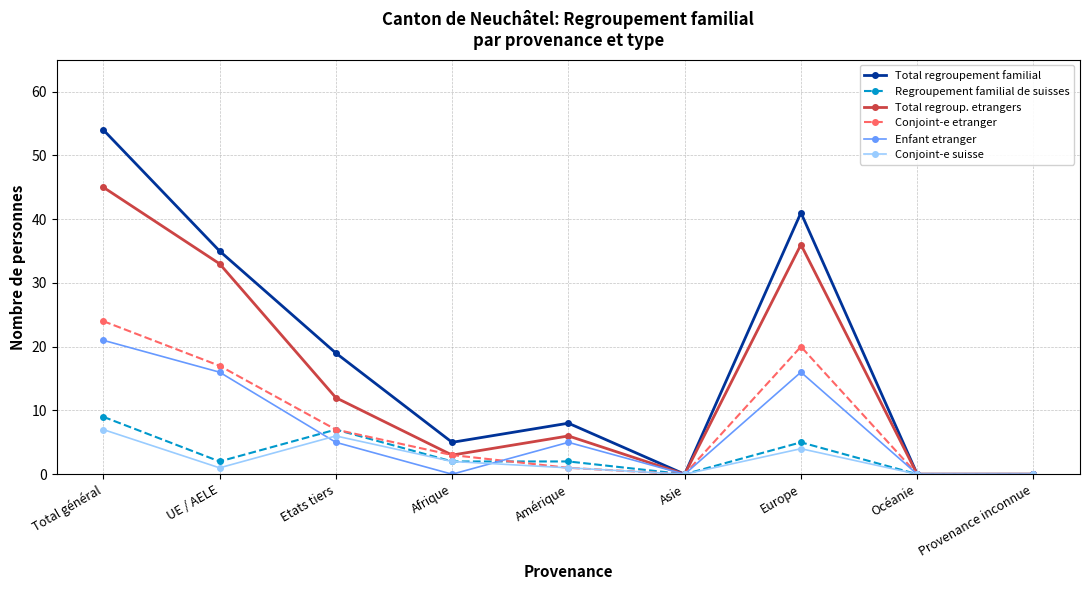

What is the maximum value for Total regroup. etrangers?

45